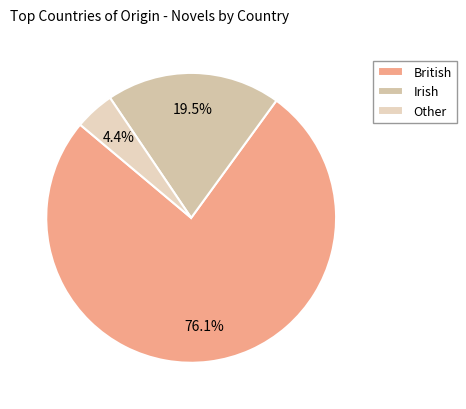

Is it true that British is 76% of the pie?

True